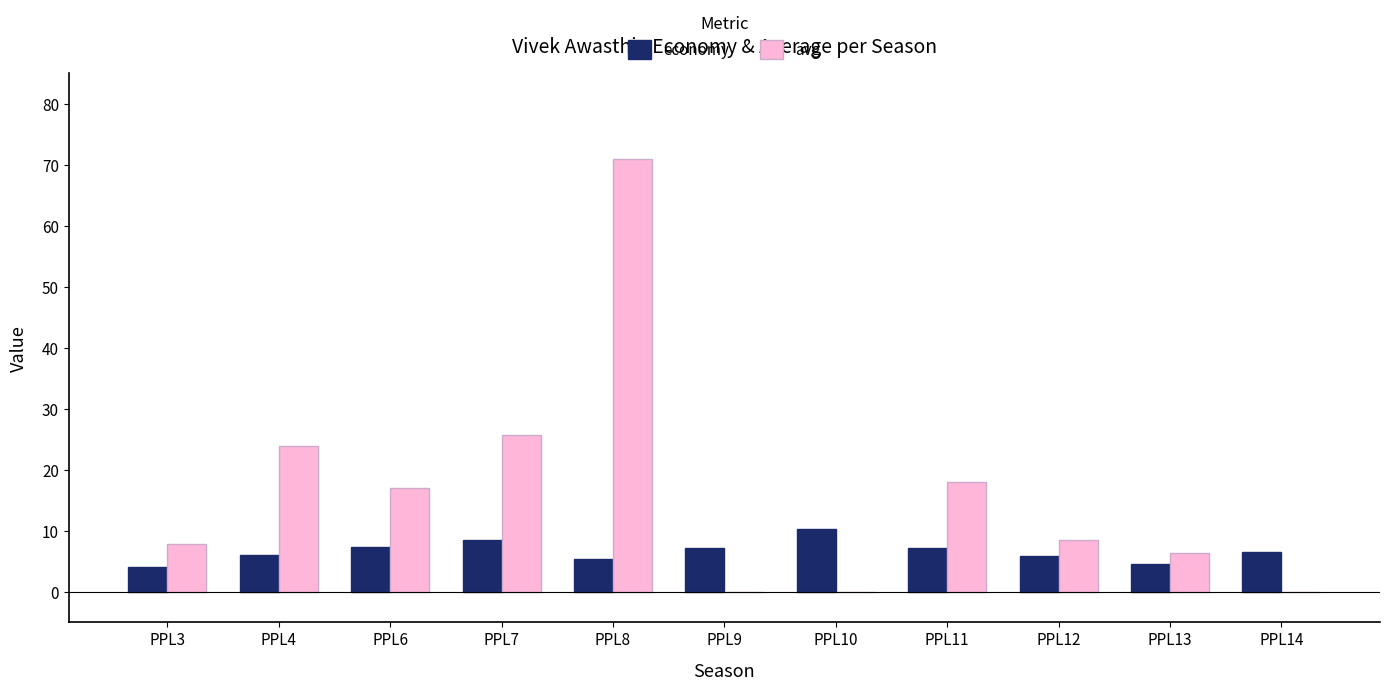

Which series changed the most between PPL4 and PPL12?

avg